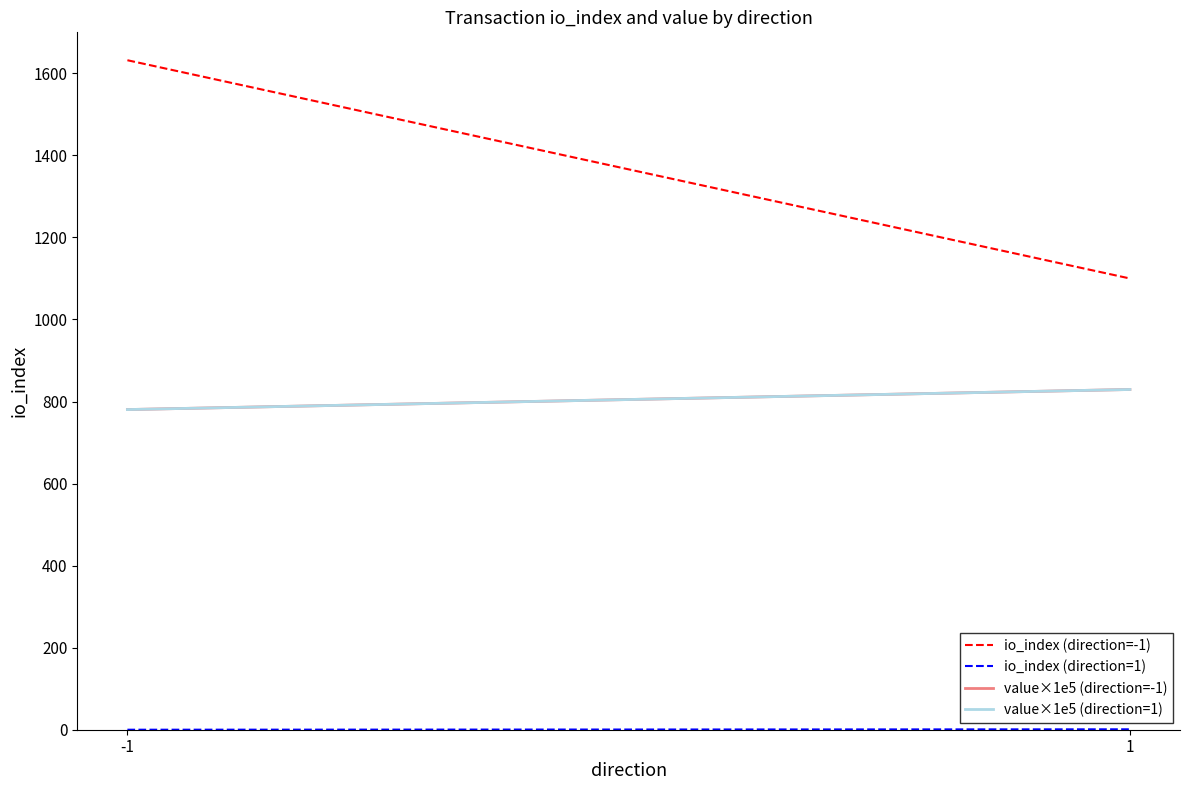

What is the value of the value×1e5 (direction=1) point at the 1st from the left?

780.4